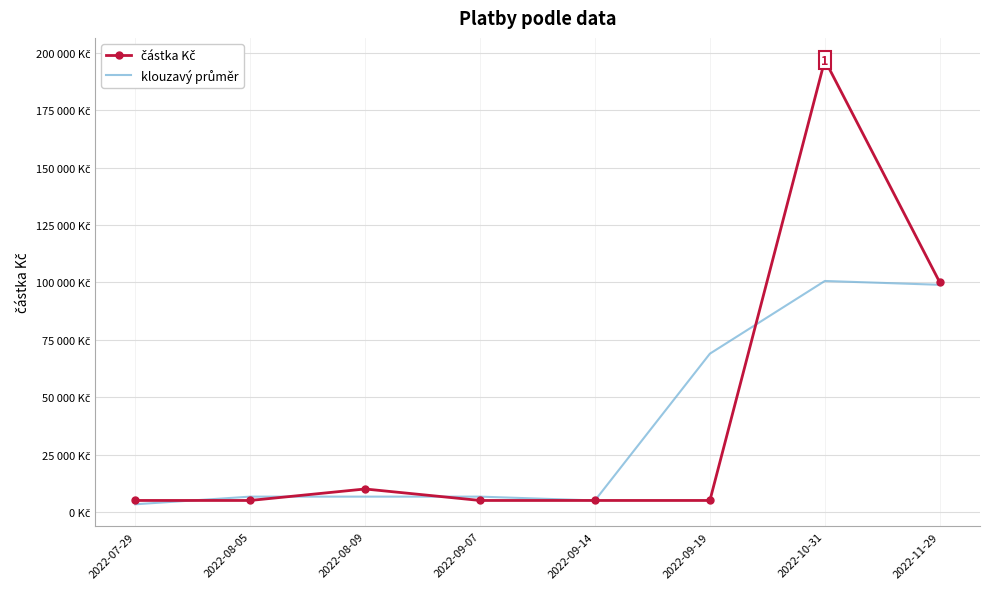

Between 2022-09-07 and 2022-10-31, which series saw the biggest shift?

částka Kč